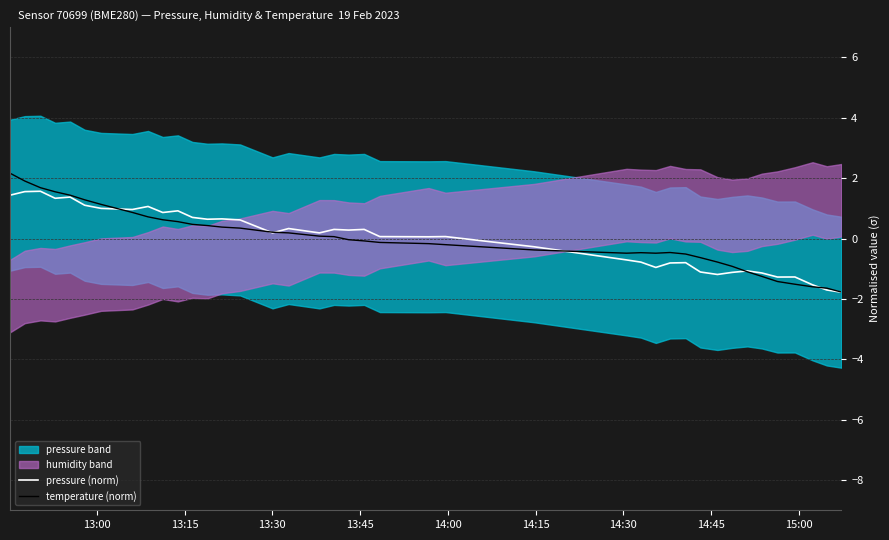

What is the value of the pressure (norm) point at the 24th from the left?

0.1